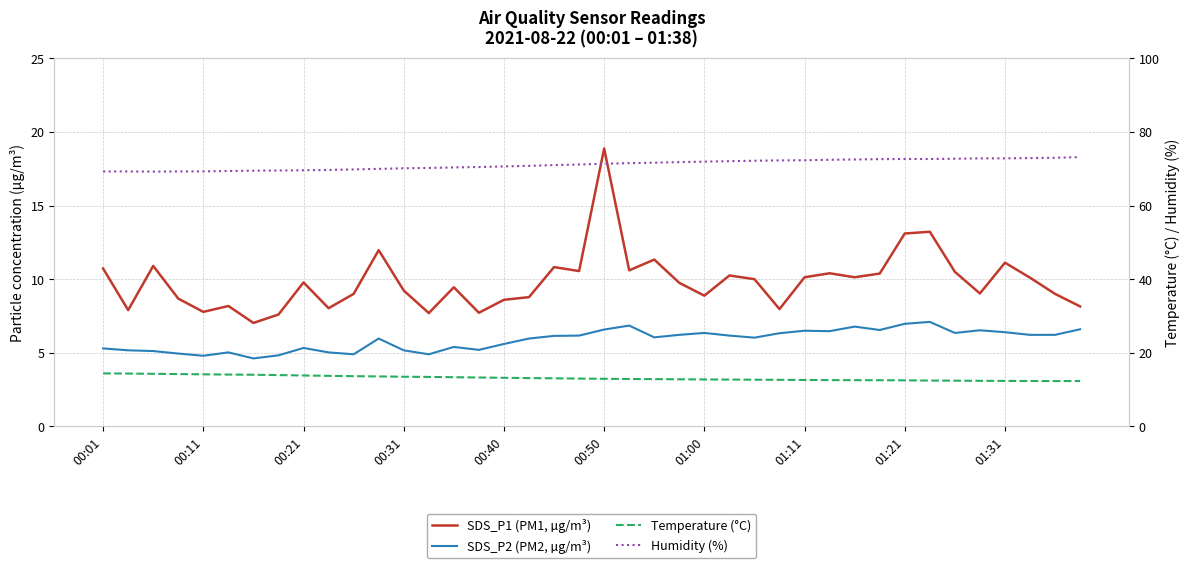

At which label does Temperature (°C) first exceed 13?

00:01